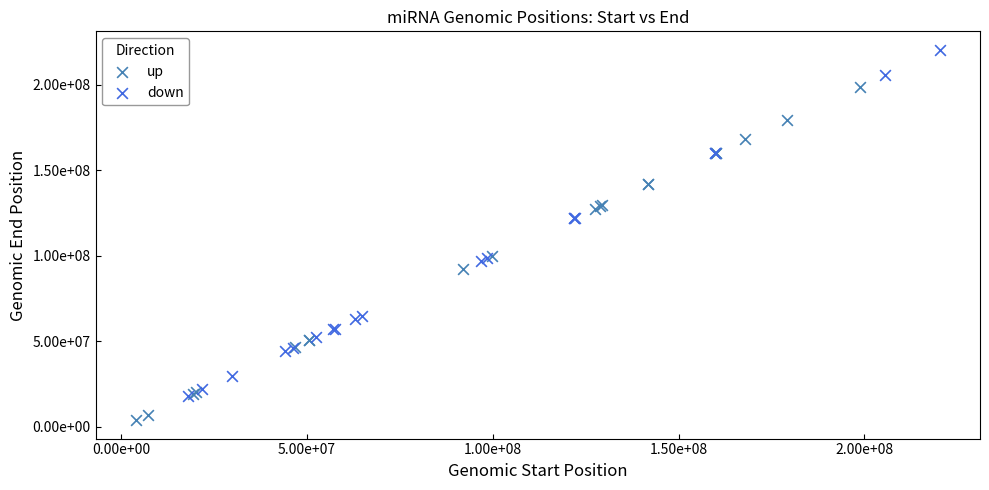

Which series reaches the maximum Y coordinate?

down